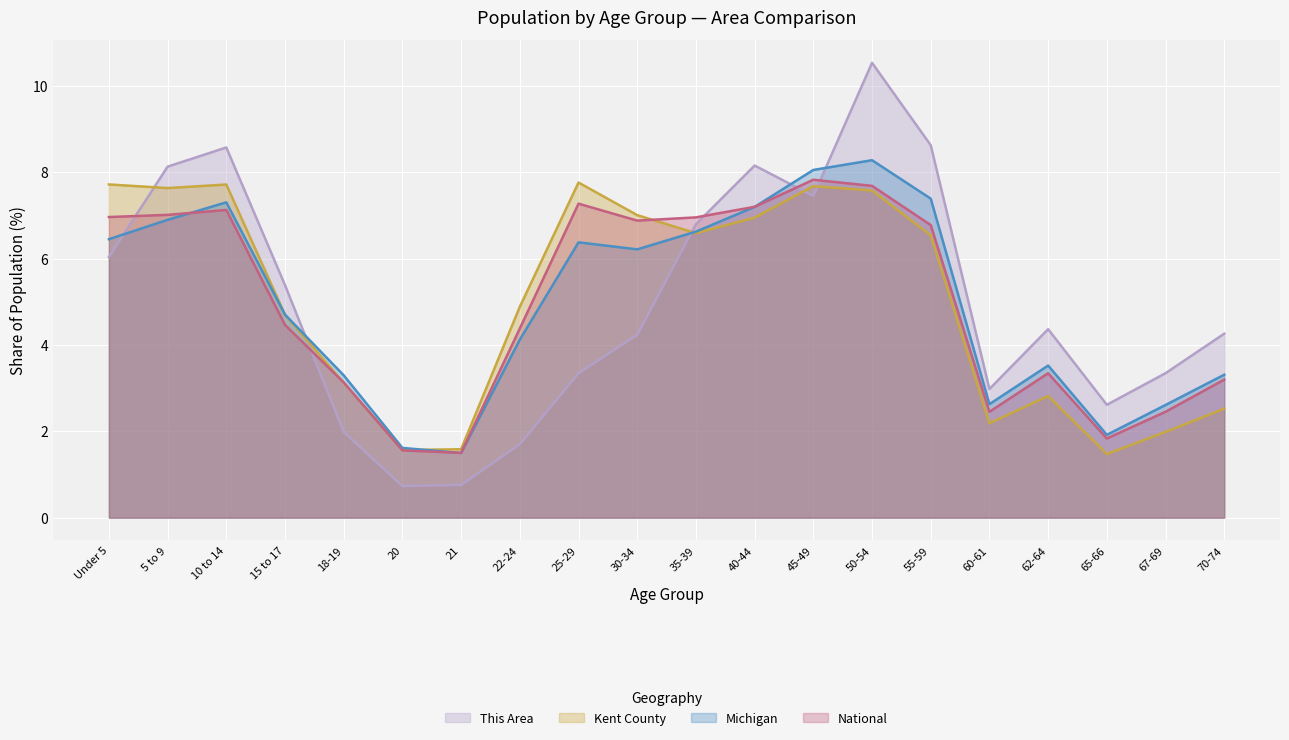

At which category does the chart reach its peak across all series?

50-54